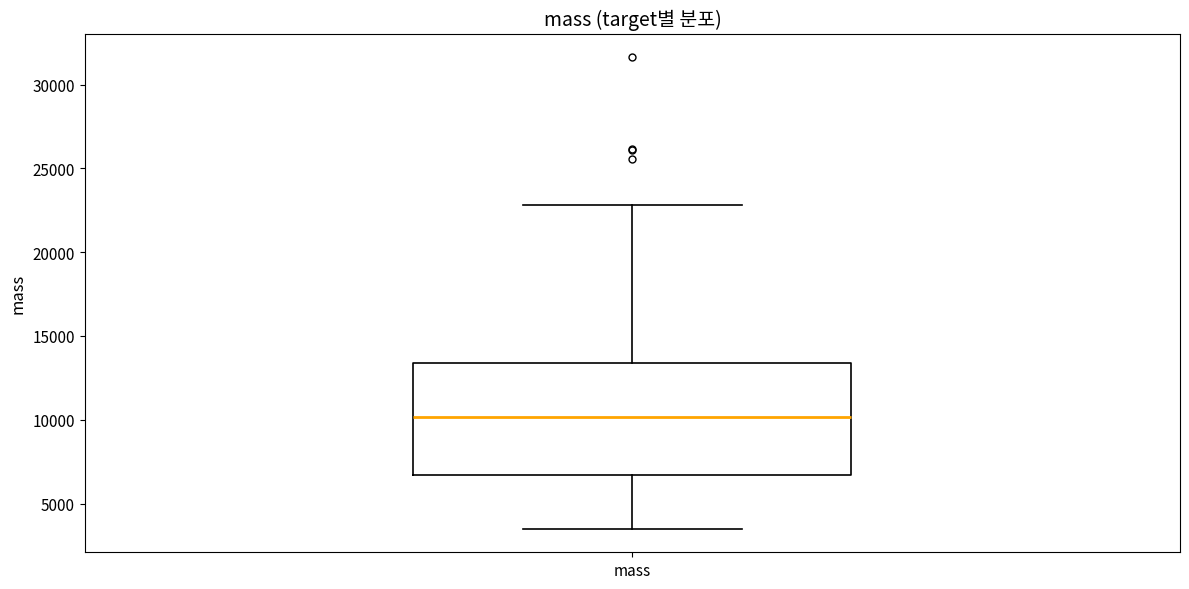

Transcribe this box plot: give where the median line is, the range the box spans, and where the two whiskers end, as read against the y-axis. The values are not printed on the chart, so give them approximately, as read against the axis.

median 10000, box 6500 to 13500, whiskers 3500 to 23000